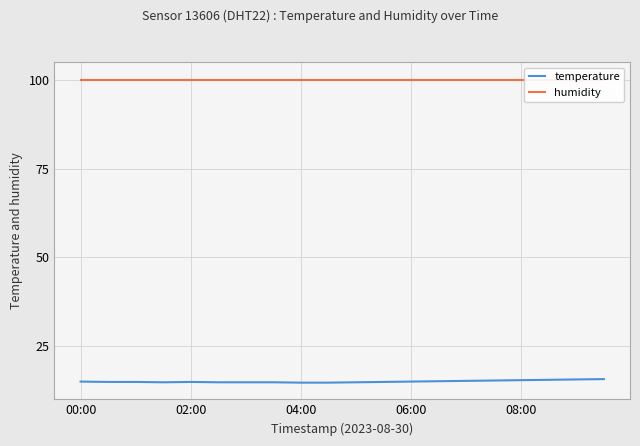

True or false: temperature has a value of 14.9 at 02:00.

True